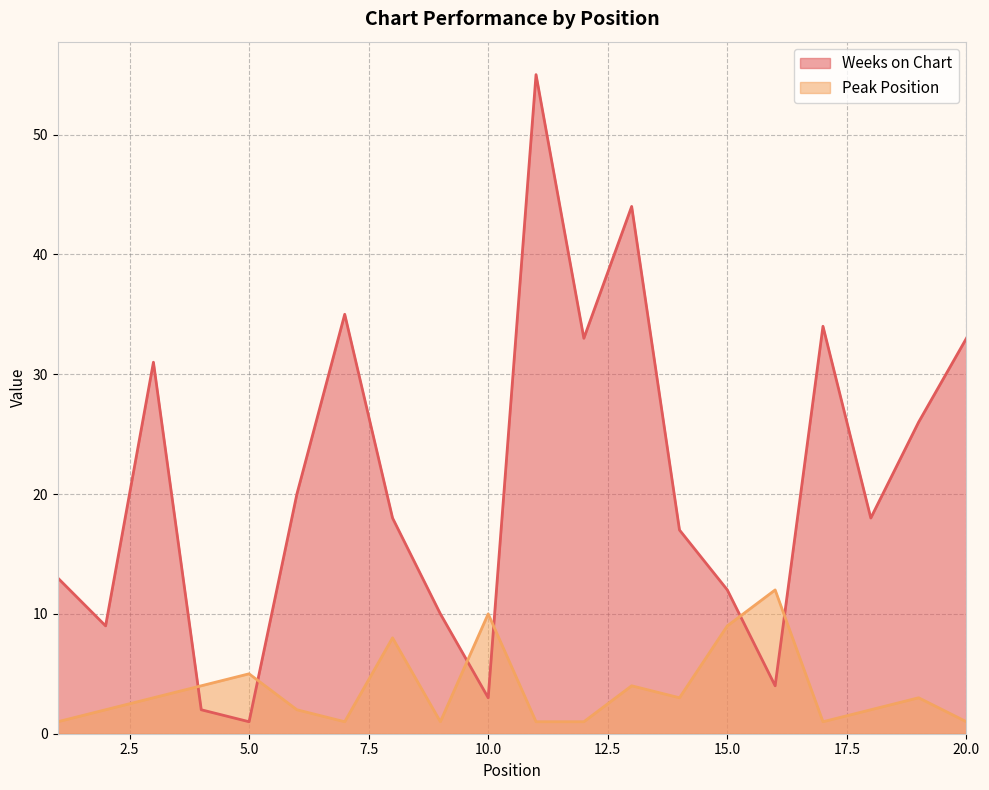

The value of Peak Position at 18 is 3. True or false?

False